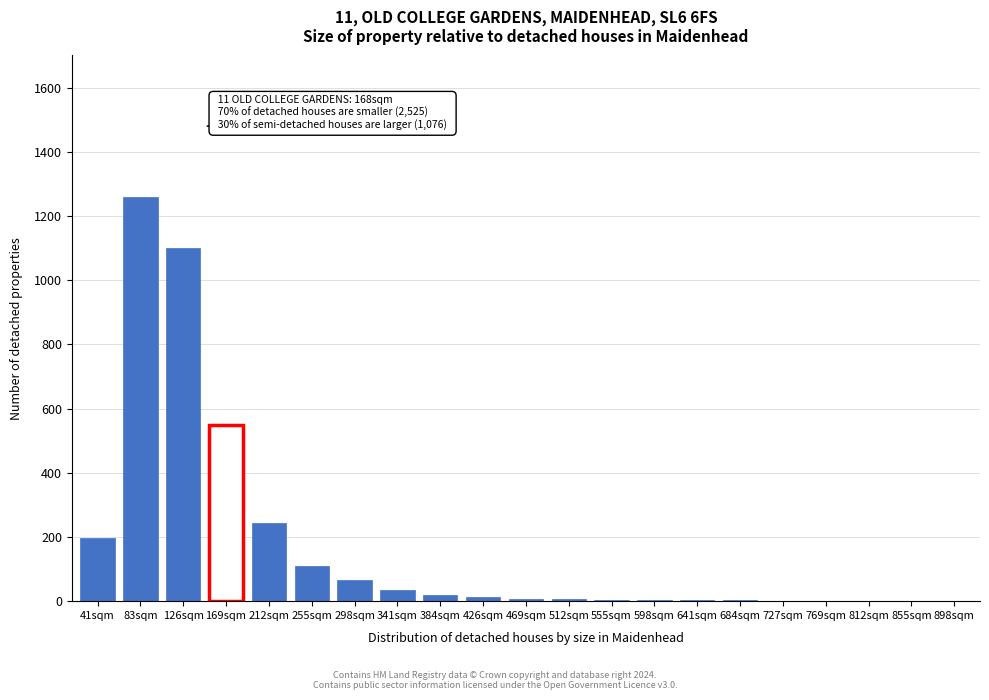

The value at 126sqm is 1100. True or false?

True